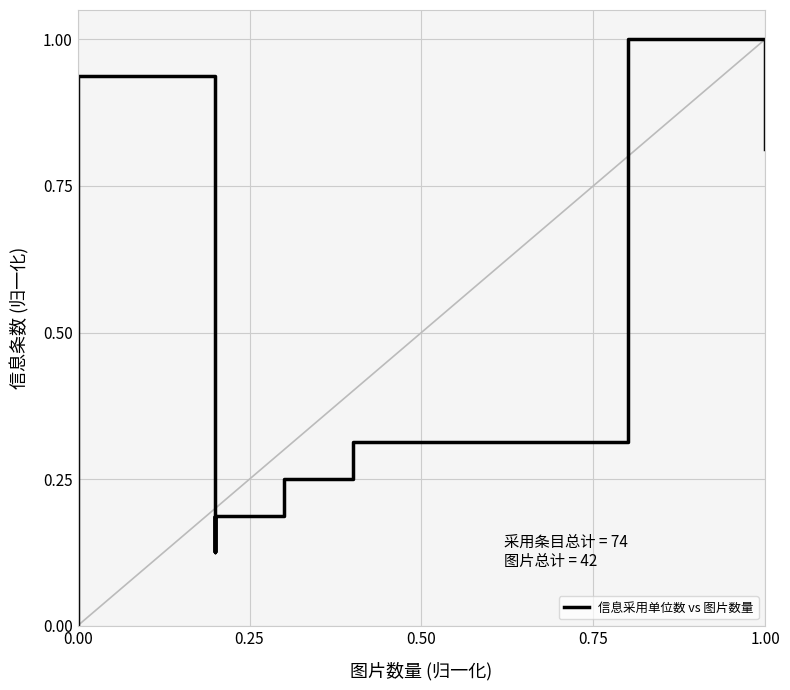

The value at 0.00 is 1.5. True or false?

False